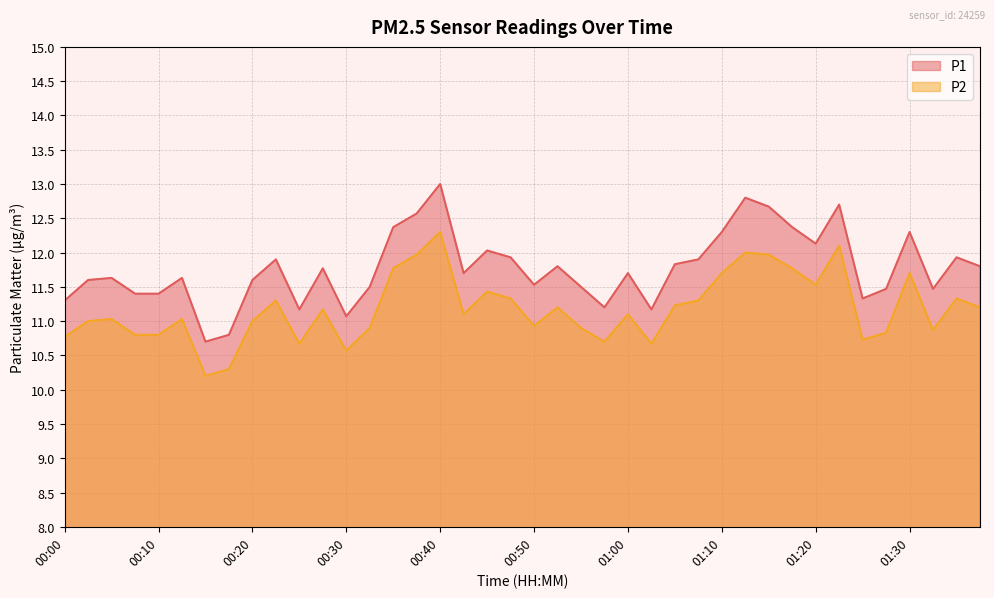

Which series changed the most between 00:10 and 01:15?

P1